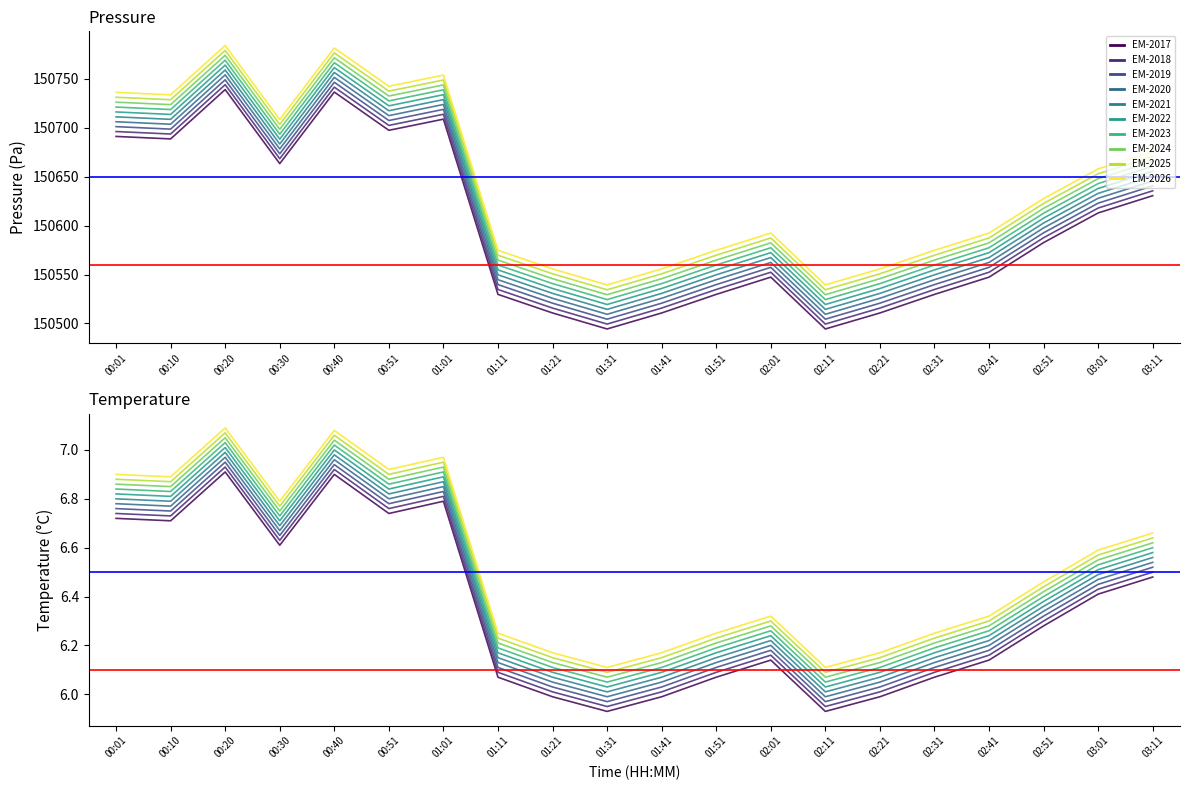

True or false: pressure and temperature cross at least once.

False